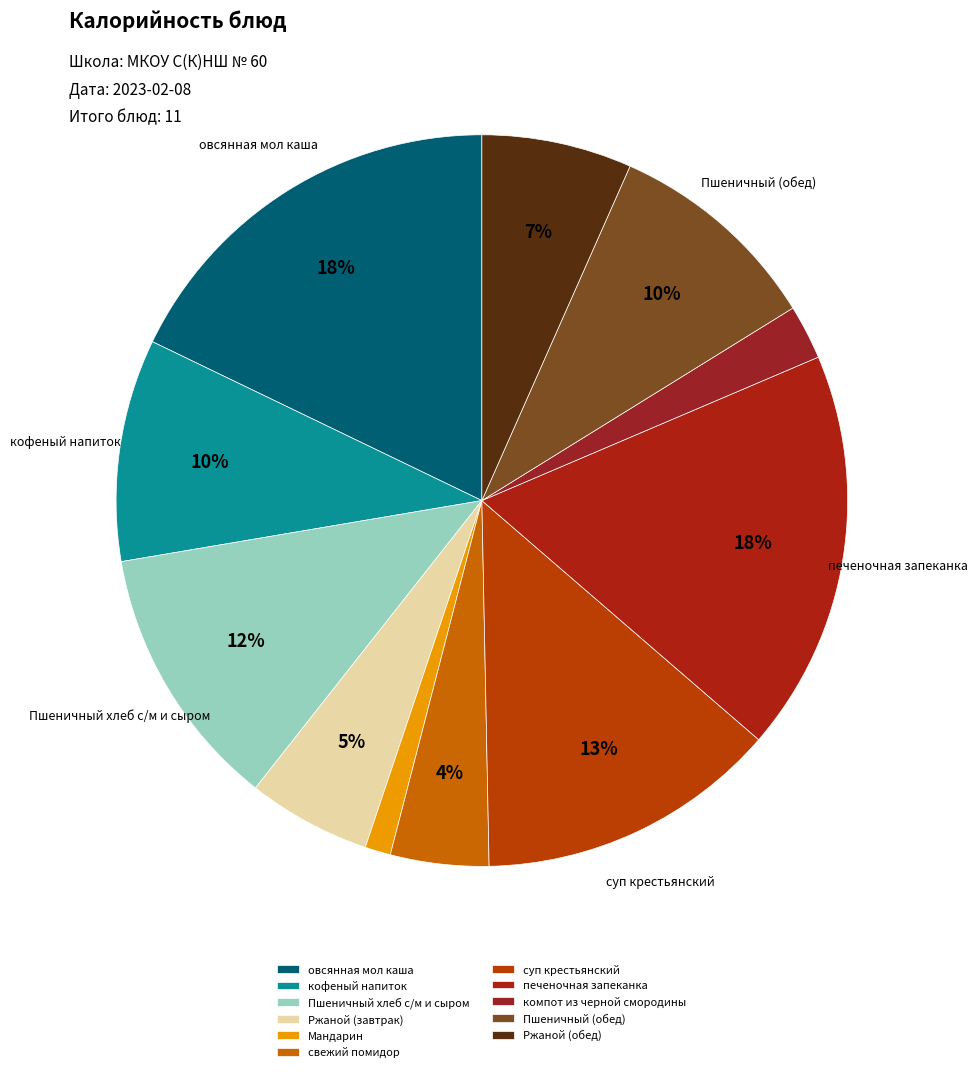

To the nearest percent, what is the difference between the кофеный напиток and печеночная запеканка slice percentages?

8%